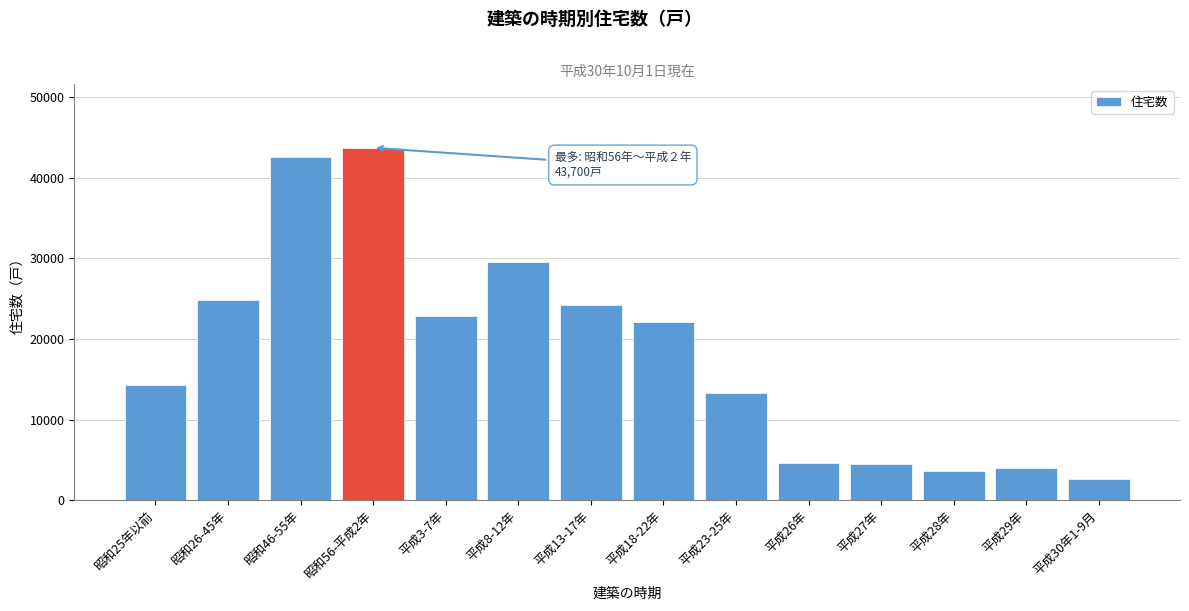

What is the minimum value shown in the chart?

2700